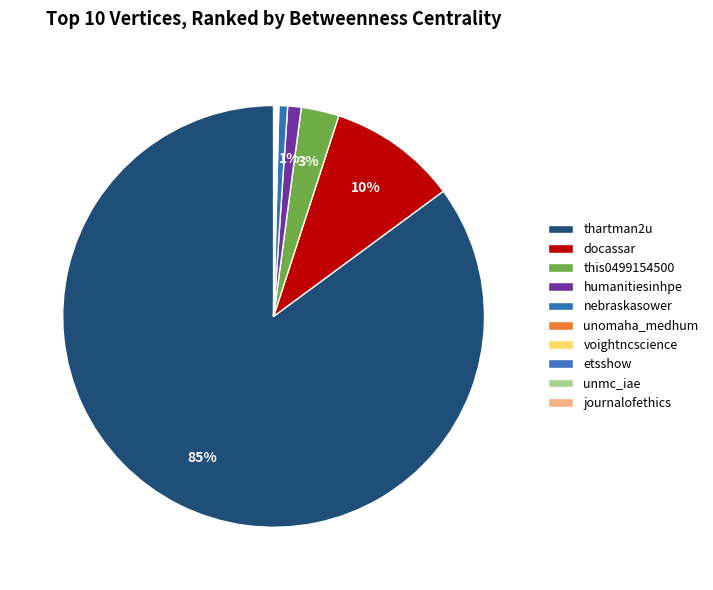

Rank the categories by value from highest to lowest.

thartman2u, docassar, this0499154500, humanitiesinhpe, nebraskasower, unomaha_medhum, voightncscience, etsshow, unmc_iae, journalofethics